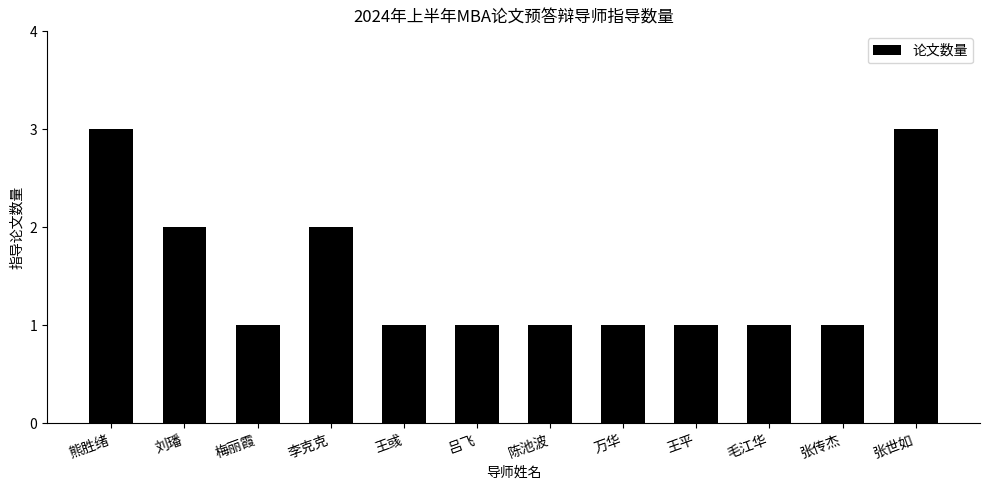

Reading left to right, what are all the values shown in this chart?

熊胜绪=3	刘璠=2	梅丽霞=1	李克克=2	王彧=1	吕飞=1	陈池波=1	万华=1	王平=1	毛江华=1	张传杰=1	张世如=3